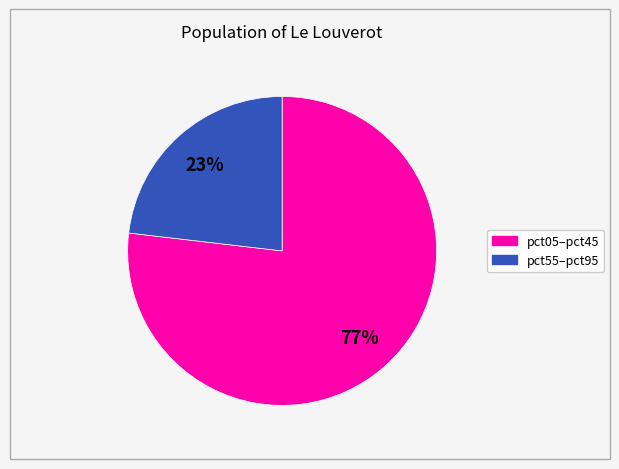

How many slices are in this pie chart?

2